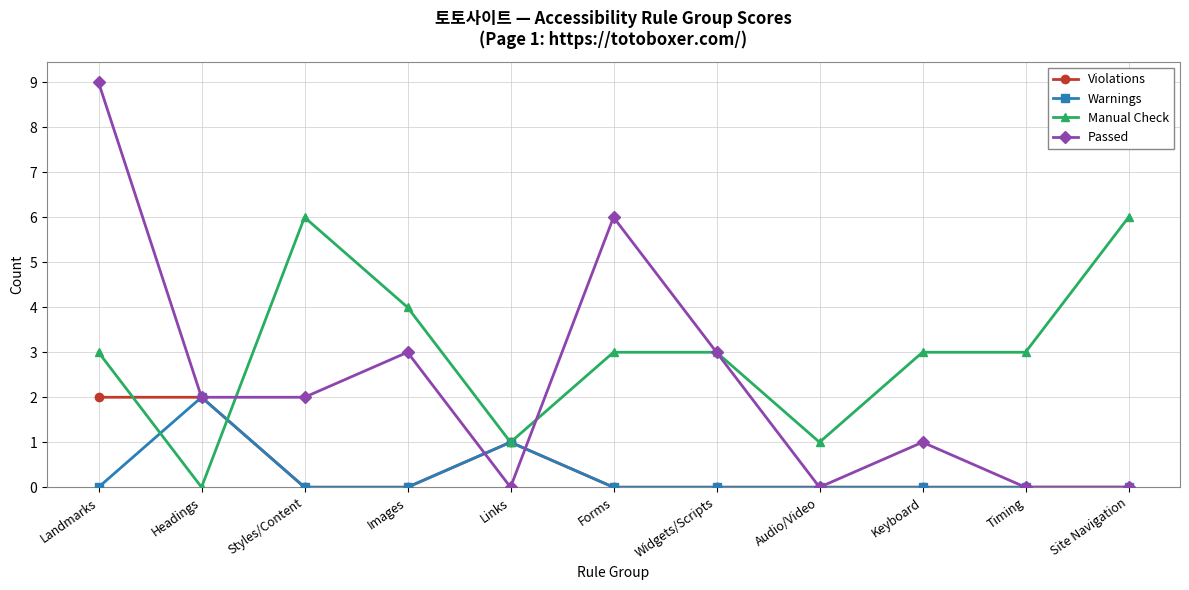

Which series has the largest range (max minus min)?

Passed